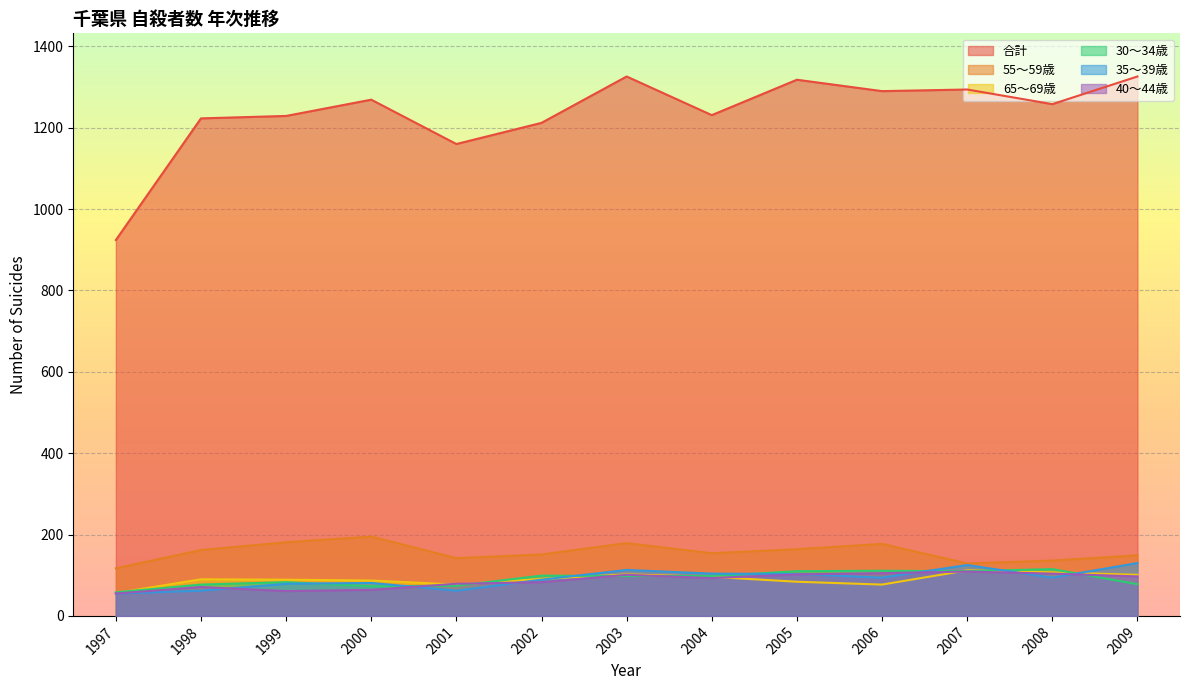

At which category does 65～69歳 reach its first local valley?

2001